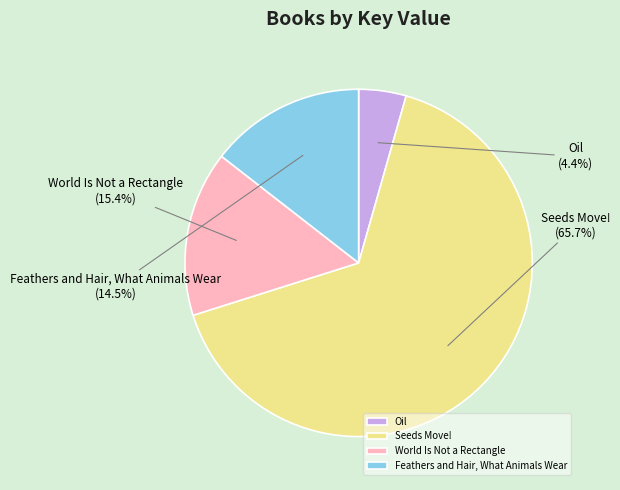

Between Oil and World Is Not a Rectangle, which is larger?

World Is Not a Rectangle